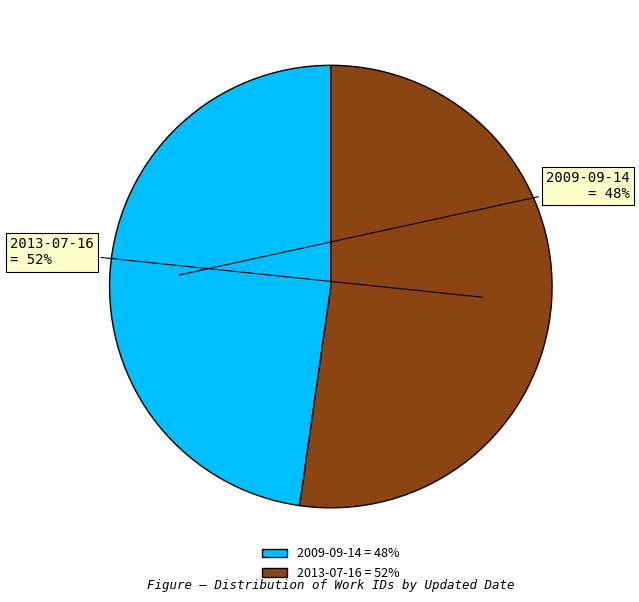

The 2013-07-16 slice represents 40% of the pie. True or false?

False